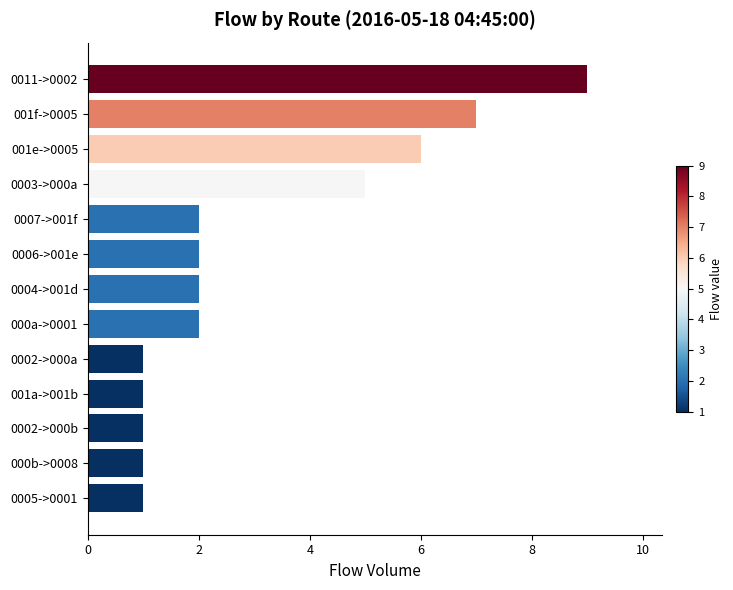

What is the change in value from 0005->0001 to 0006->001e?

+1